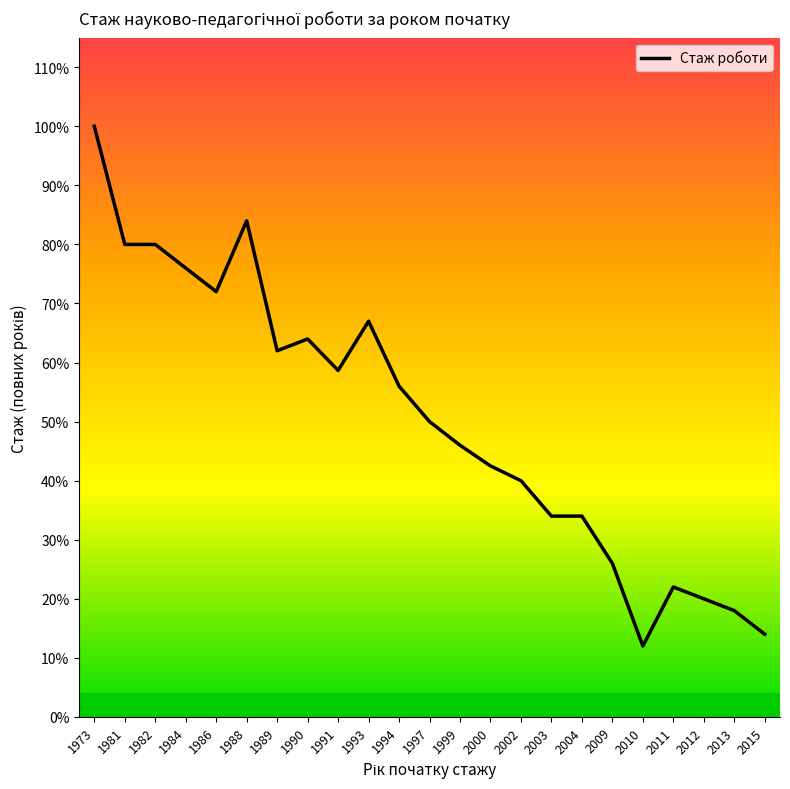

Reading right to left, extract all data points from this chart.

2015=7.0	2013=9.0	2012=10.0	2011=11.0	2010=6.0	2009=13.0	2004=17.0	2003=17.0	2002=20.0	2000=21.2	1999=23.0	1997=25.0	1994=28.0	1993=33.5	1991=29.3	1990=32.0	1989=31.0	1988=42.0	1986=36.0	1984=38.0	1982=40.0	1981=40.0	1973=50.0